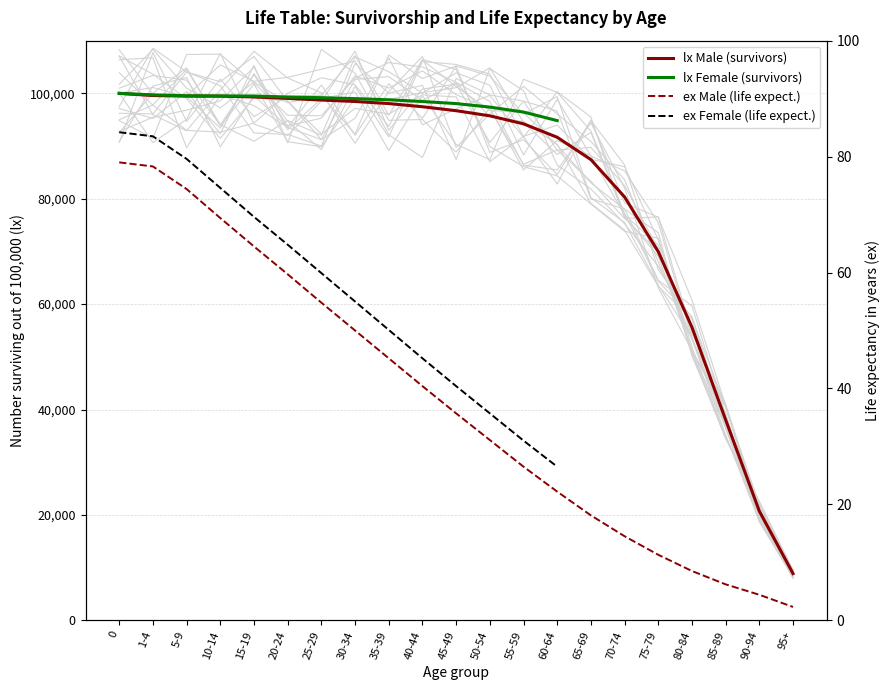

Which series has the largest range (max minus min)?

lx (Male)